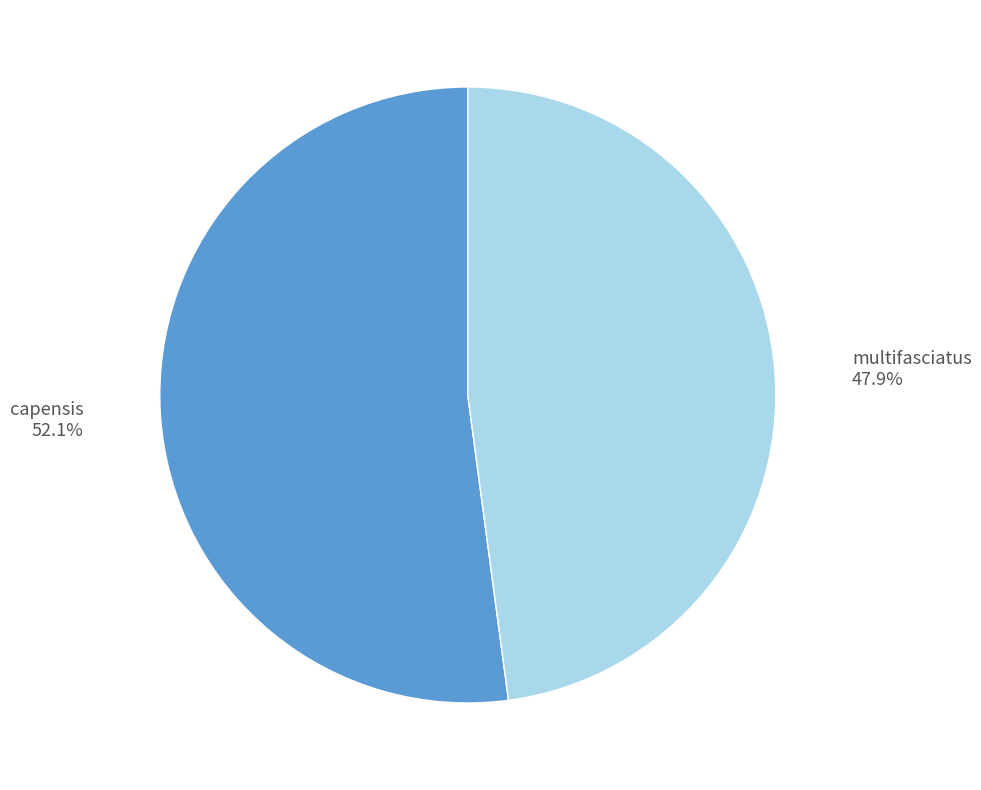

Combined, what portion of the pie is multifasciatus and capensis?

100.0%